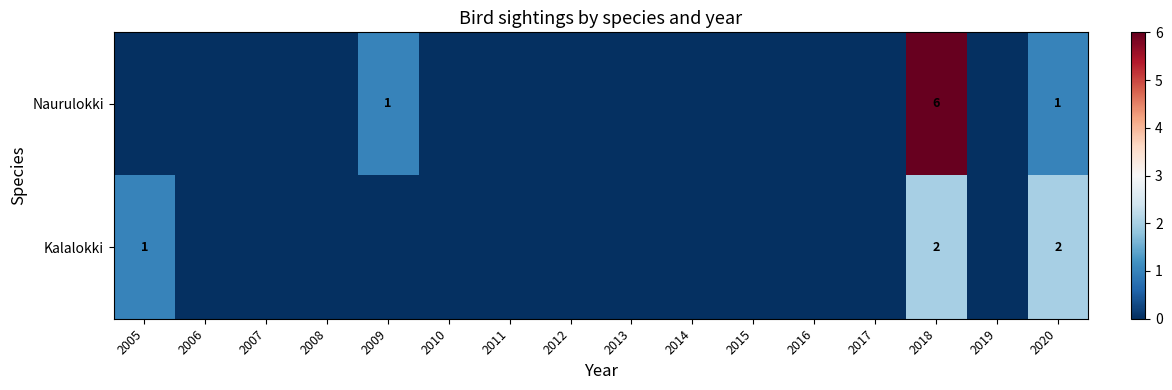

How many data points does each series have?

16